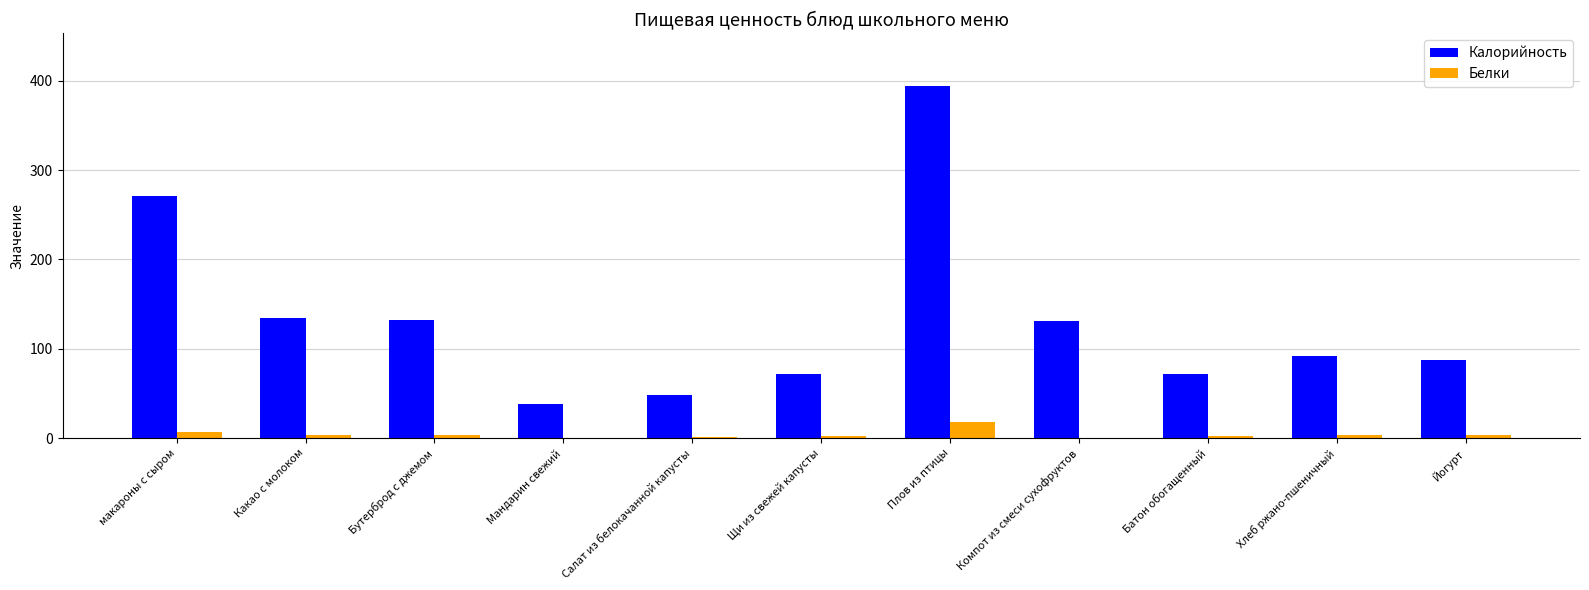

Is it true that Калорийность equals 42 at Батон обогащенный?

False